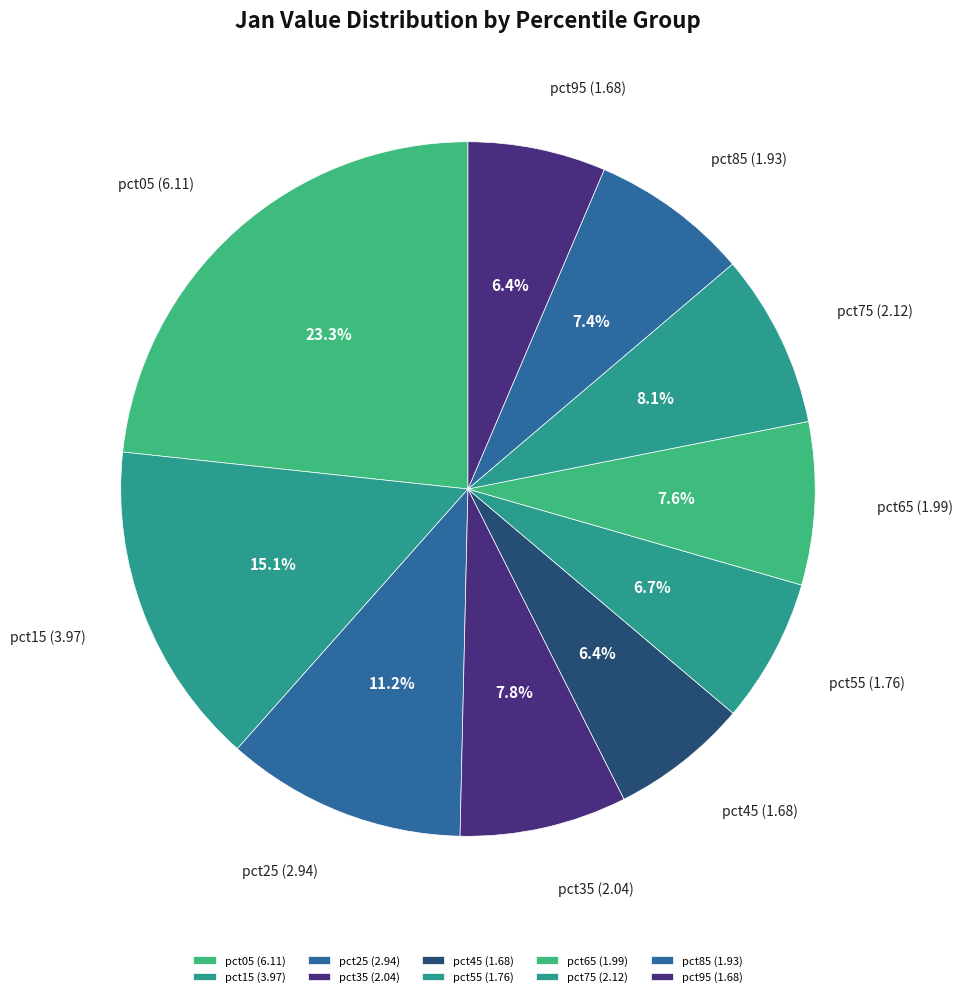

Is it true that pct95 is 6% of the pie?

True